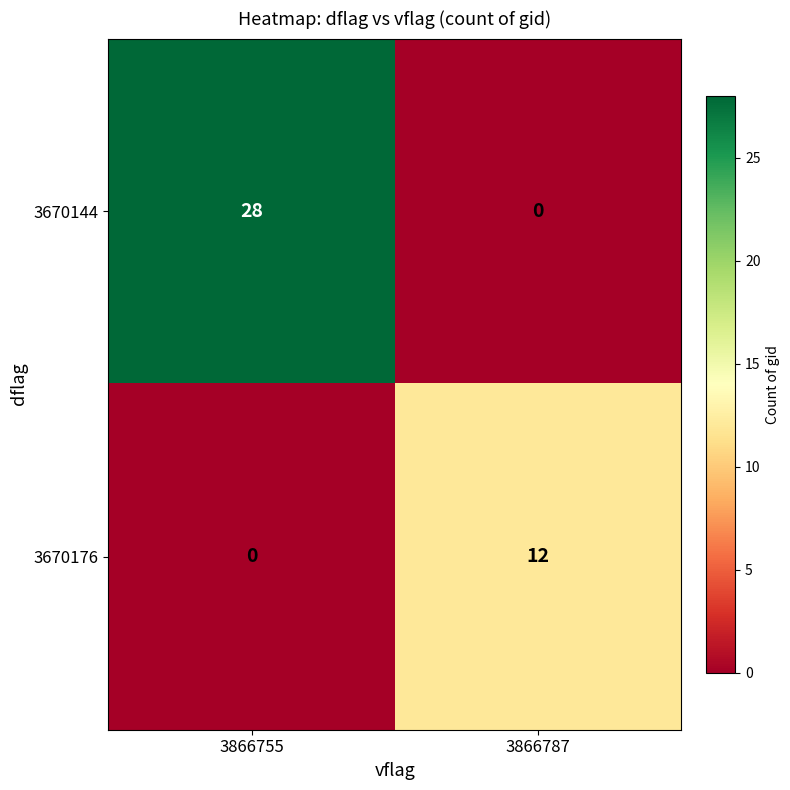

How many categories are shown in the chart?

2